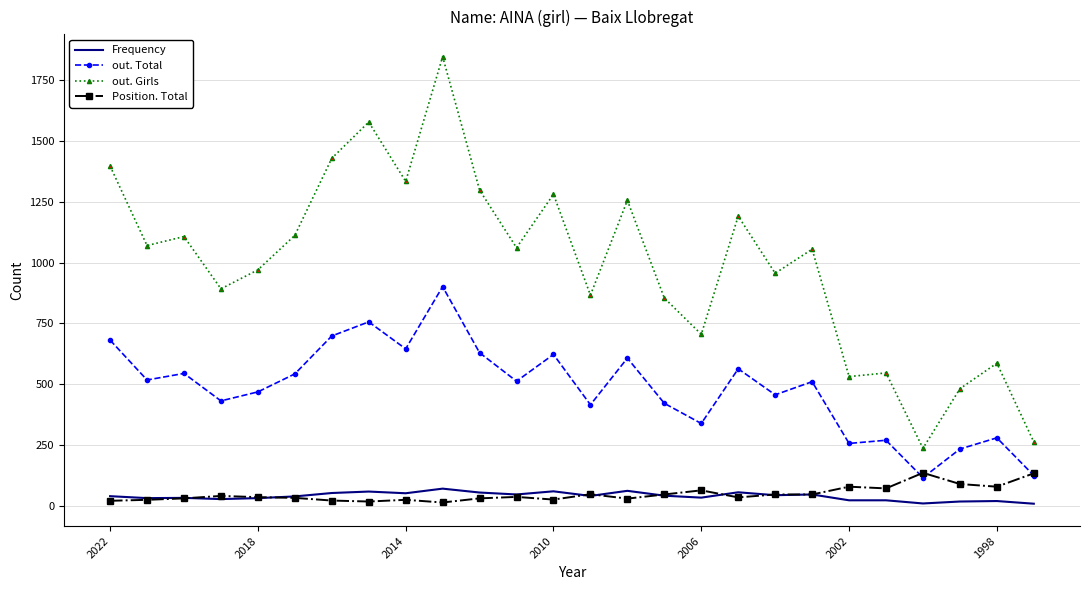

What is the difference between the second highest and minimum values in the out. Total series?

641